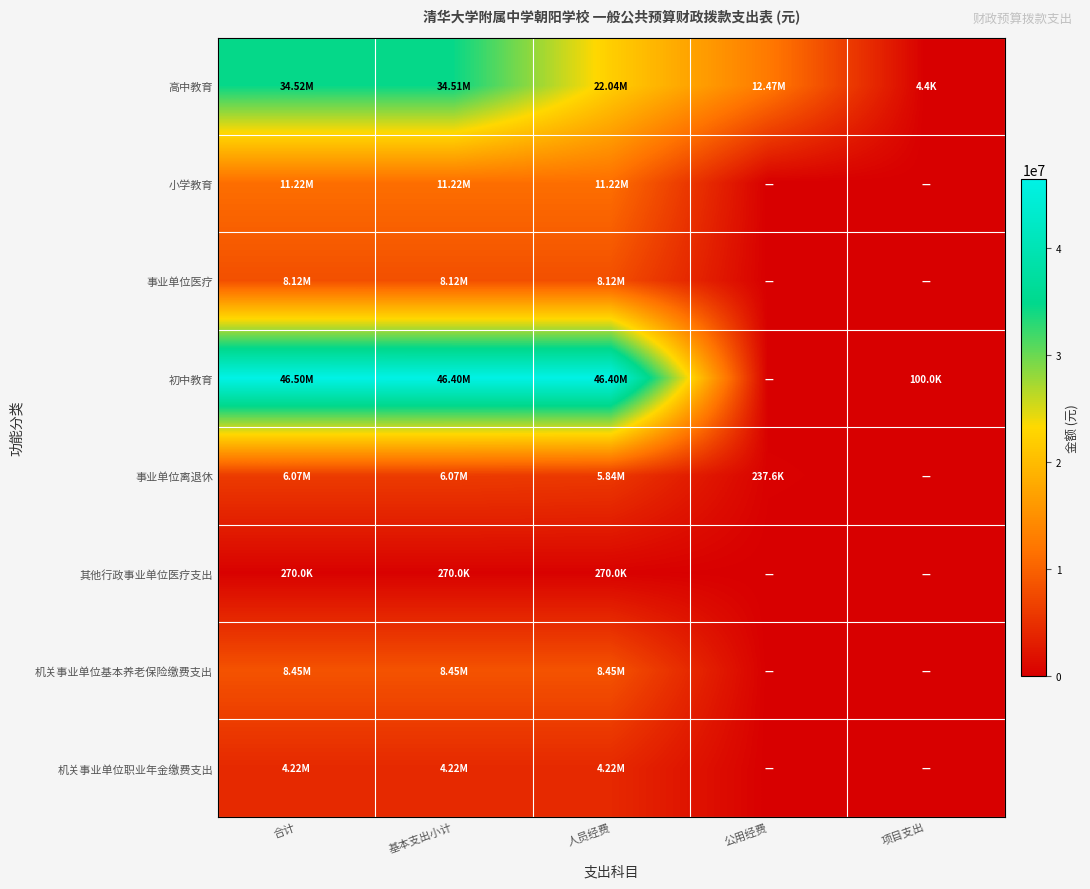

At which category does the chart reach its minimum across all series?

公用经费